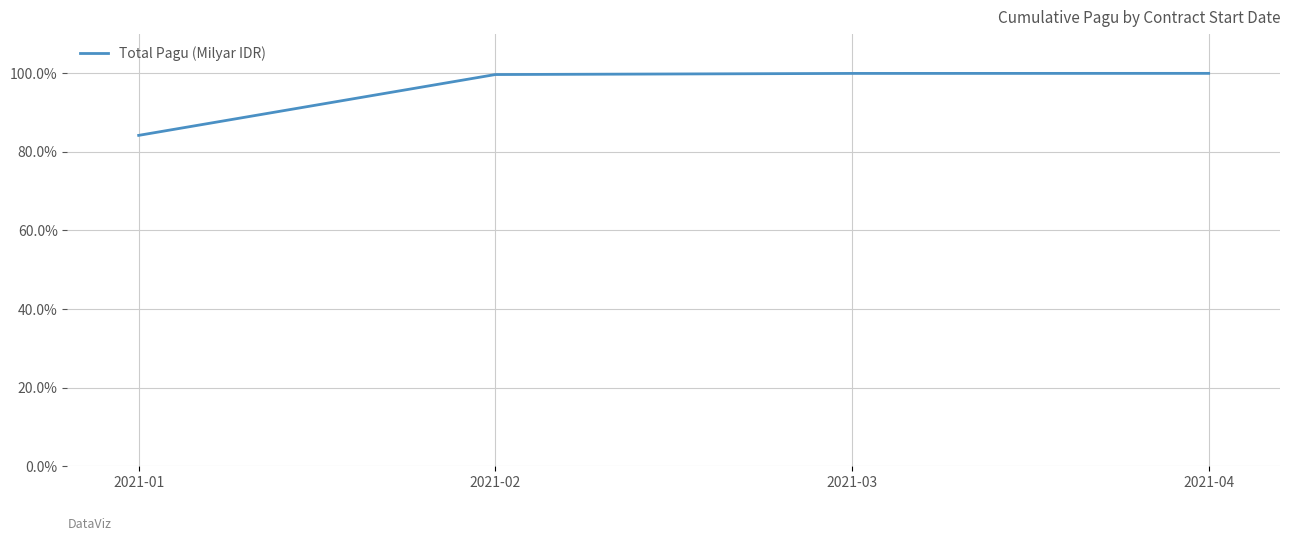

Between 2021-01 and 2021-04, which is larger?

2021-04